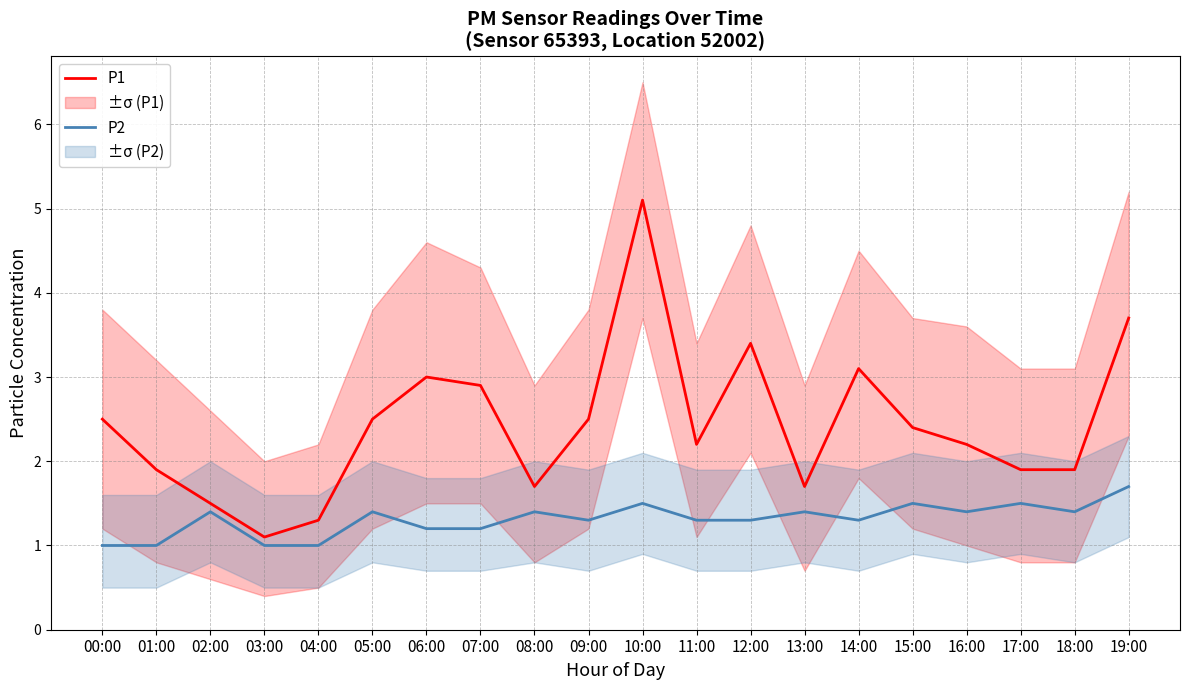

What is the label of the 17th point from the right?

03:00